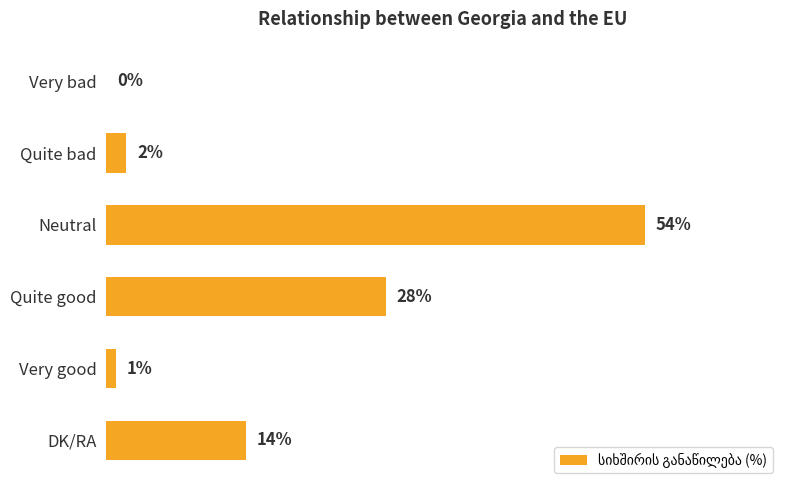

At which label is the value closest to 27?

Quite good